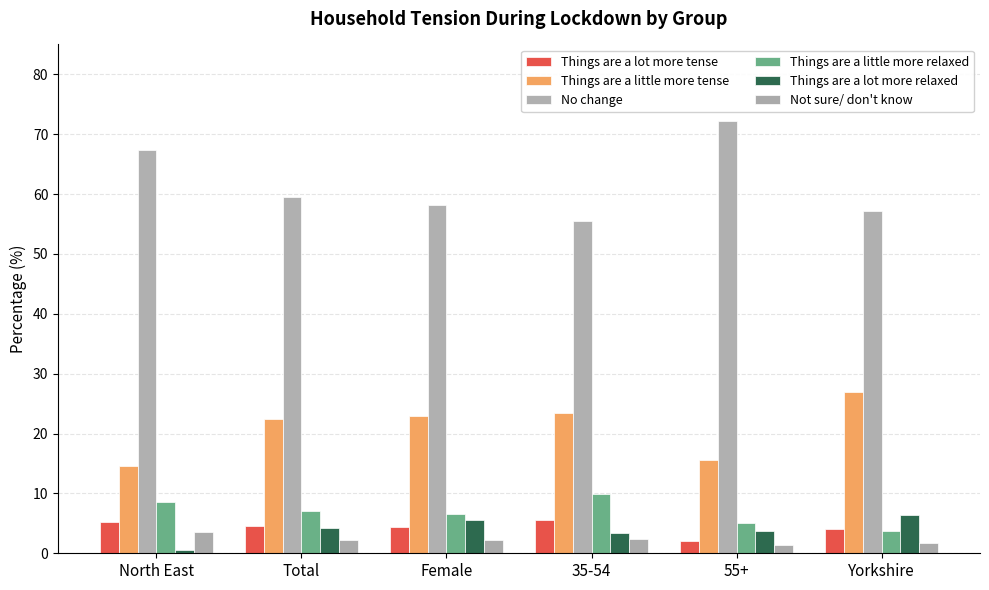

What is the value of the Things are a little more tense bar at the 2nd from the left?

22.4